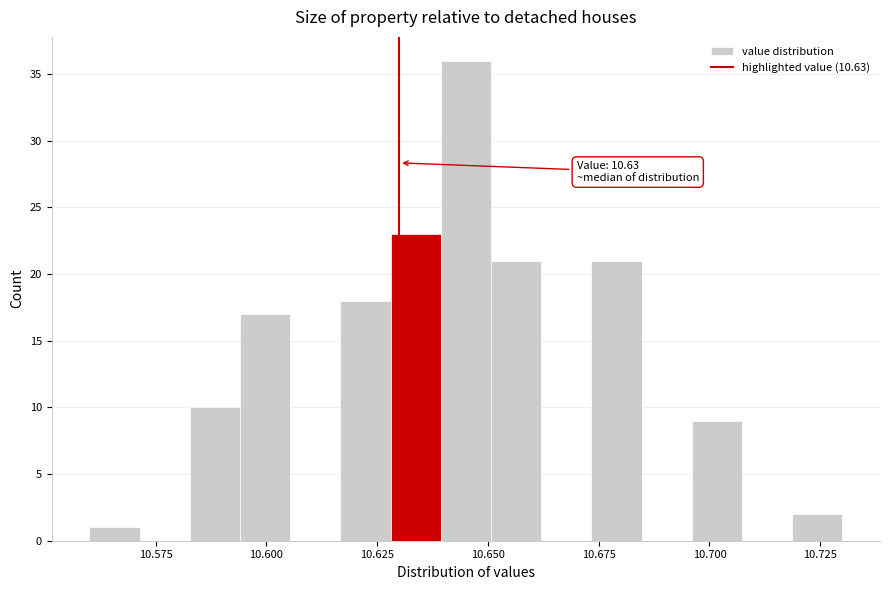

Read against the x-axis, roughly where is the centre of the tallest bar?

10.645